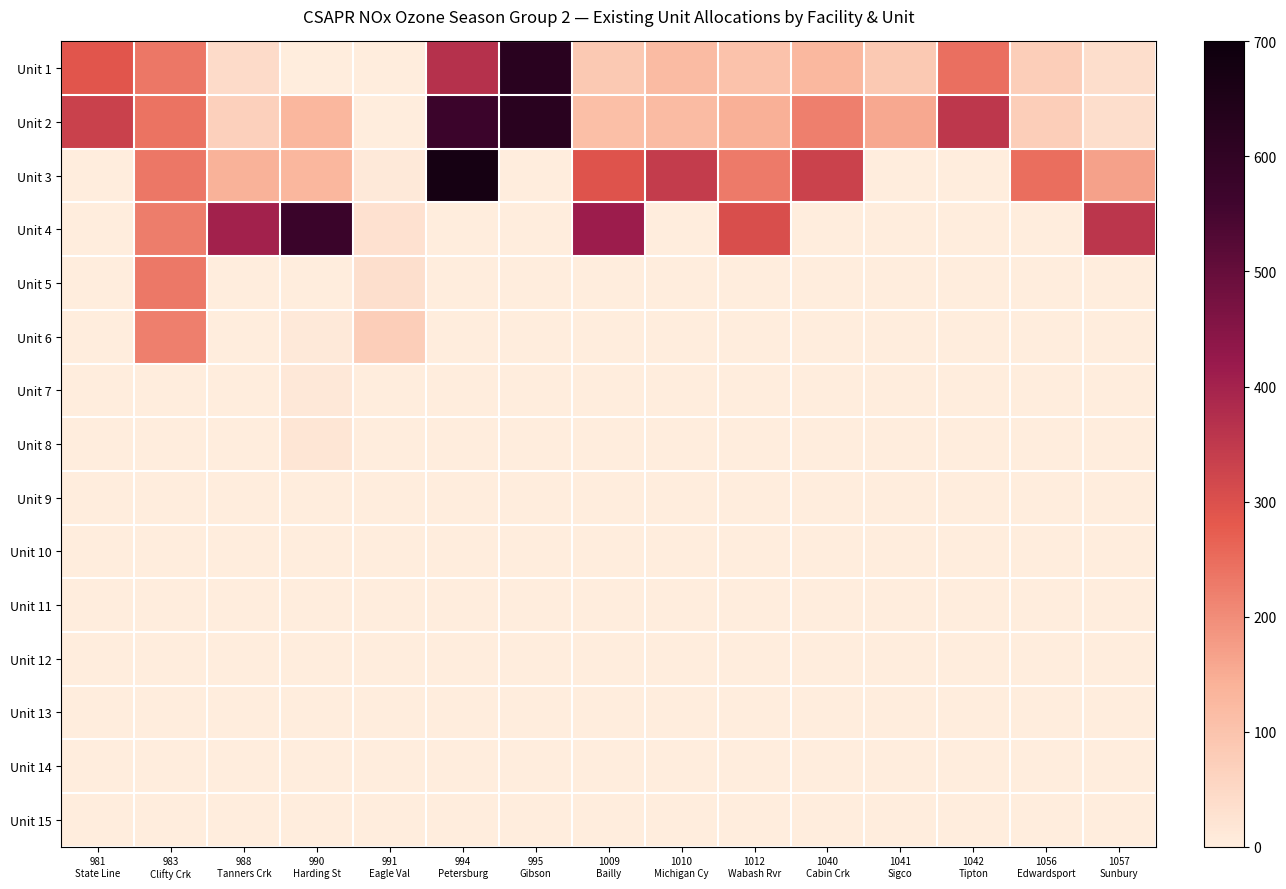

Count the number of data series in this chart.

15